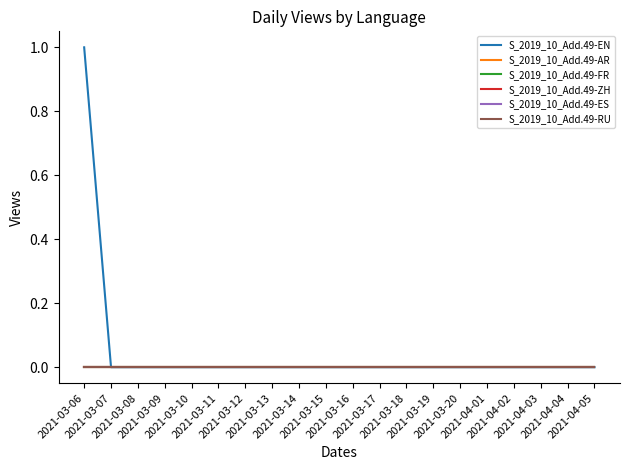

Which category has the lowest value in the S_2019_10_Add.49-ES series?

2021-03-06